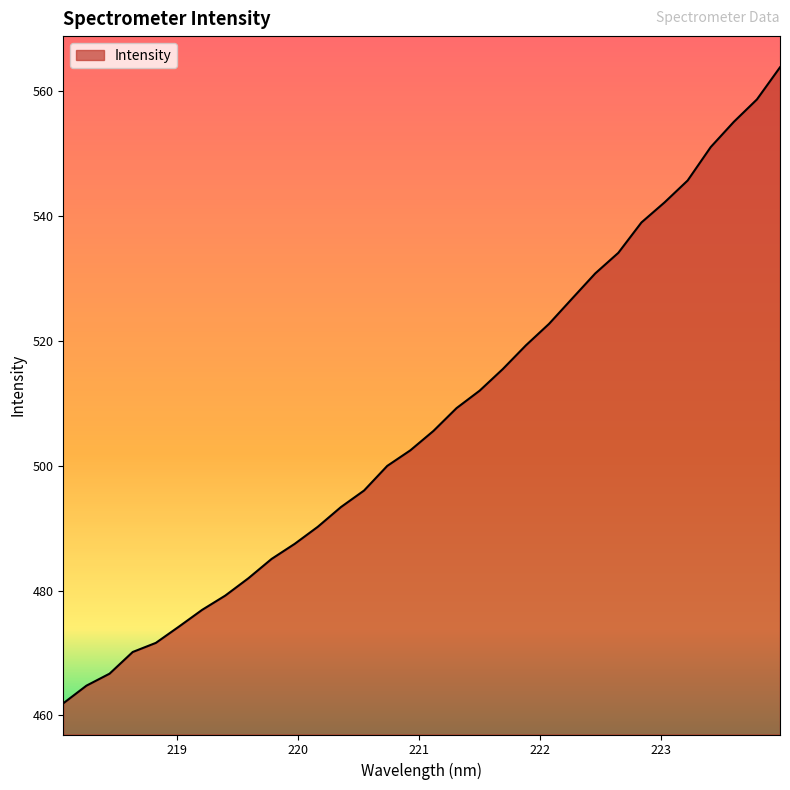

What is the difference between the maximum and minimum values?

101.9